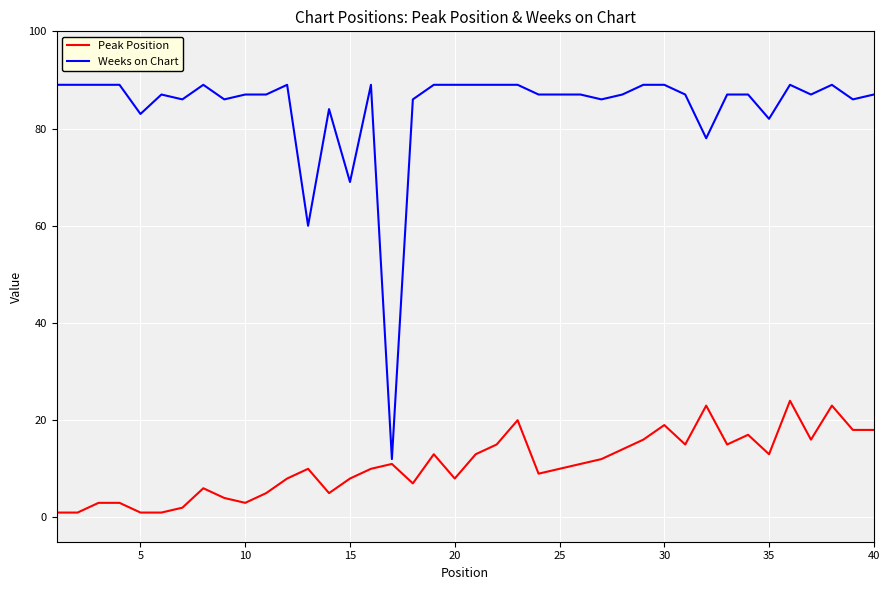

True or false: Weeks on Chart and Peak Position cross at least once.

False